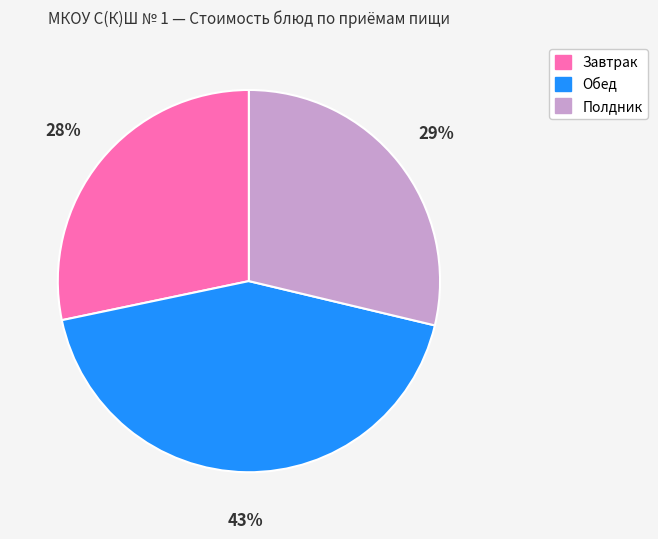

Does any single category account for the majority?

No